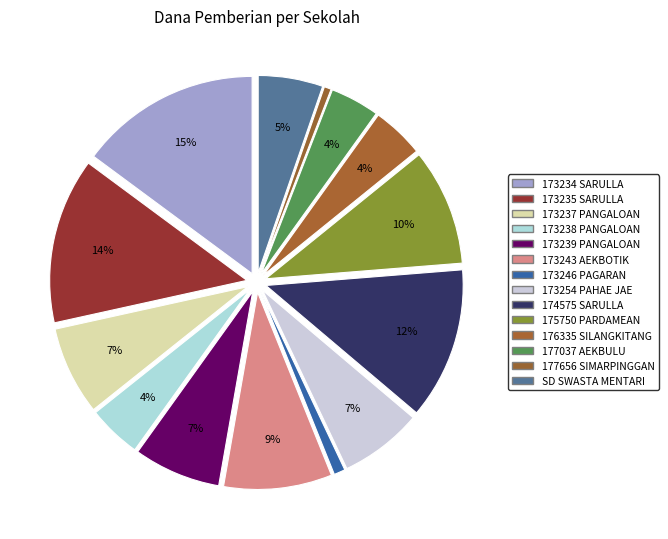

How many slices are in this pie chart?

14